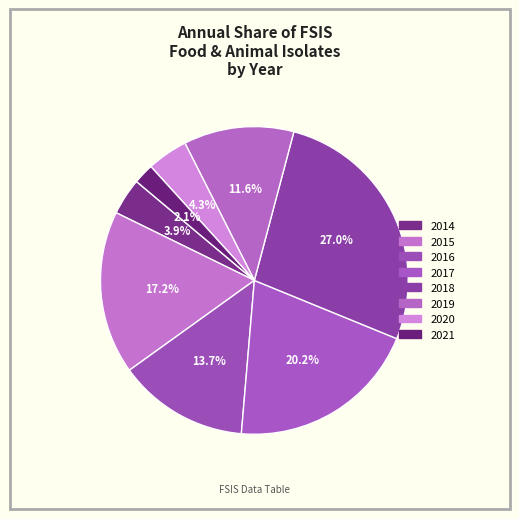

What is the ratio of the value at 2017 to the value at 2016?

1.5